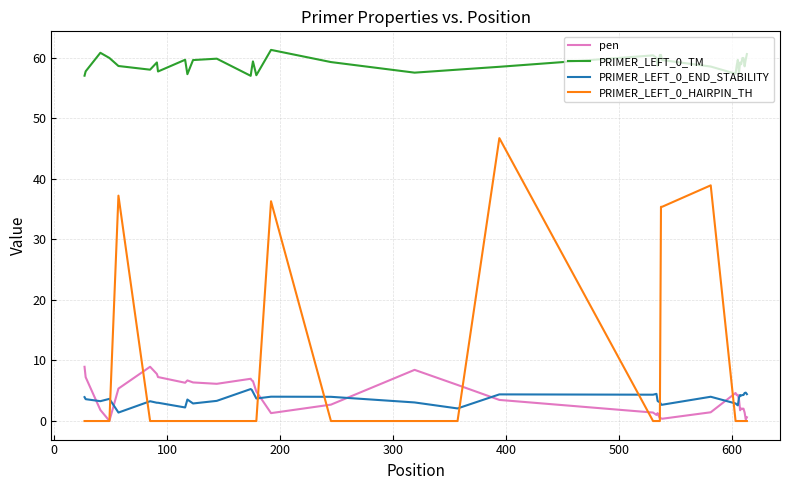

True or false: PRIMER_LEFT_0_END_STABILITY and PRIMER_LEFT_0_HAIRPIN_TH intersect in this chart.

True